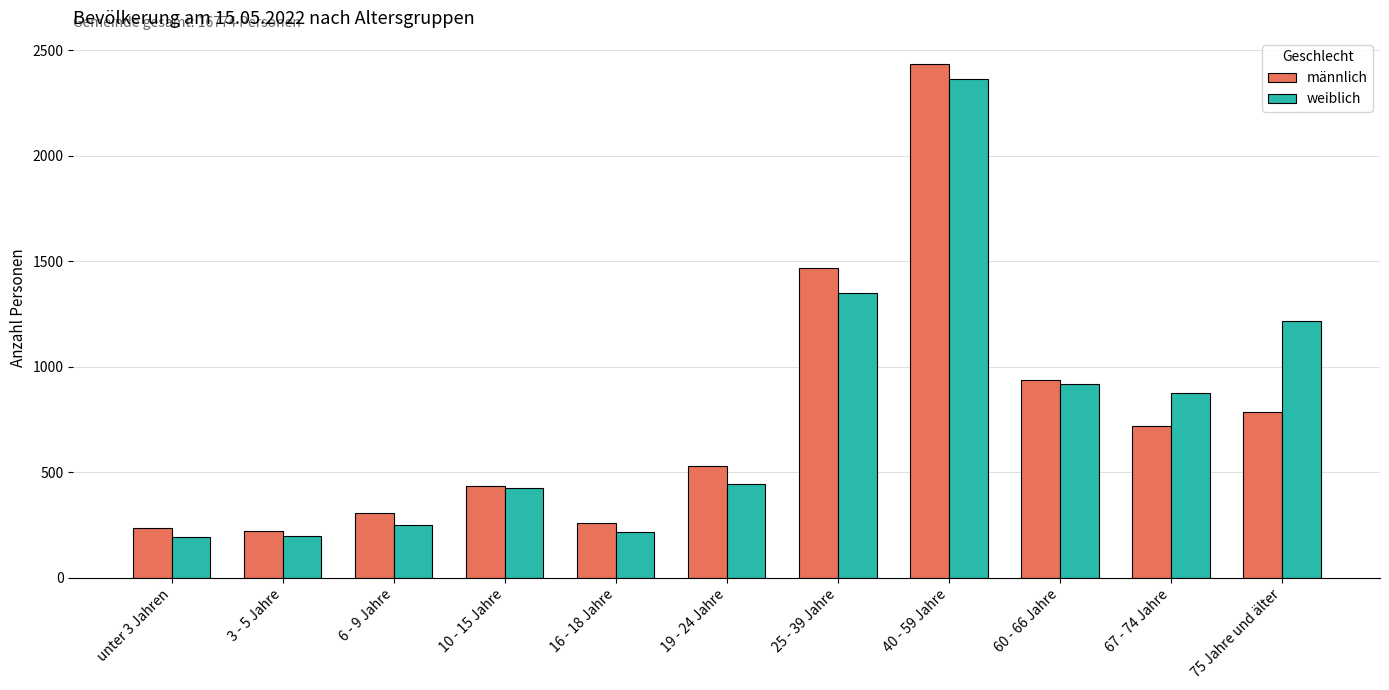

What is the difference between the highest and lowest values at 67 - 74 Jahre?

157